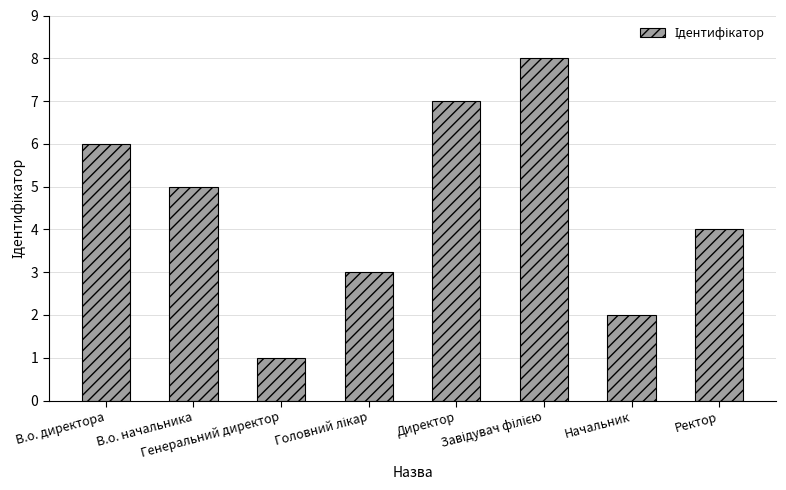

Reading right to left, extract all data points from this chart.

4	2	8	7	3	1	5	6